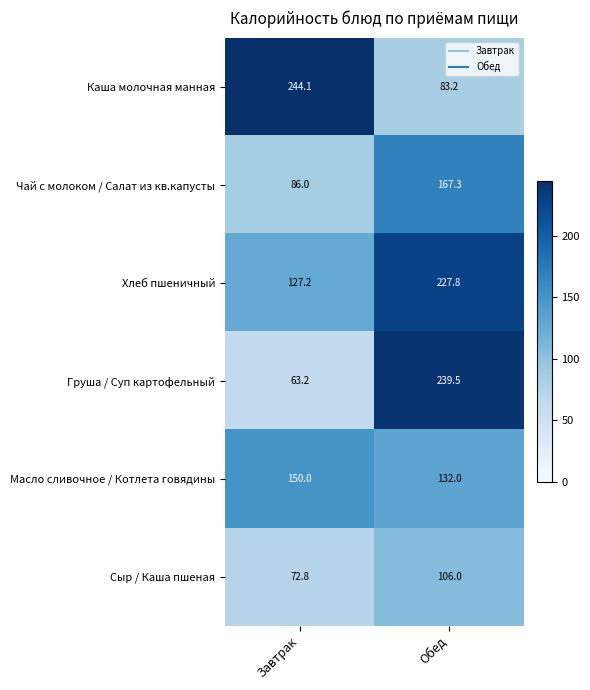

Reading left to right, transcribe all the data shown in this chart.

Каша молочная манная: 244.1	83.2
Чай с молоком / Салат из кв.капусты: 86.0	167.3
Хлеб пшеничный: 127.2	227.8
Груша / Суп картофельный: 63.2	239.5
Масло сливочное / Котлета говядины: 150.0	132.0
Сыр / Каша пшеная: 72.8	106.0